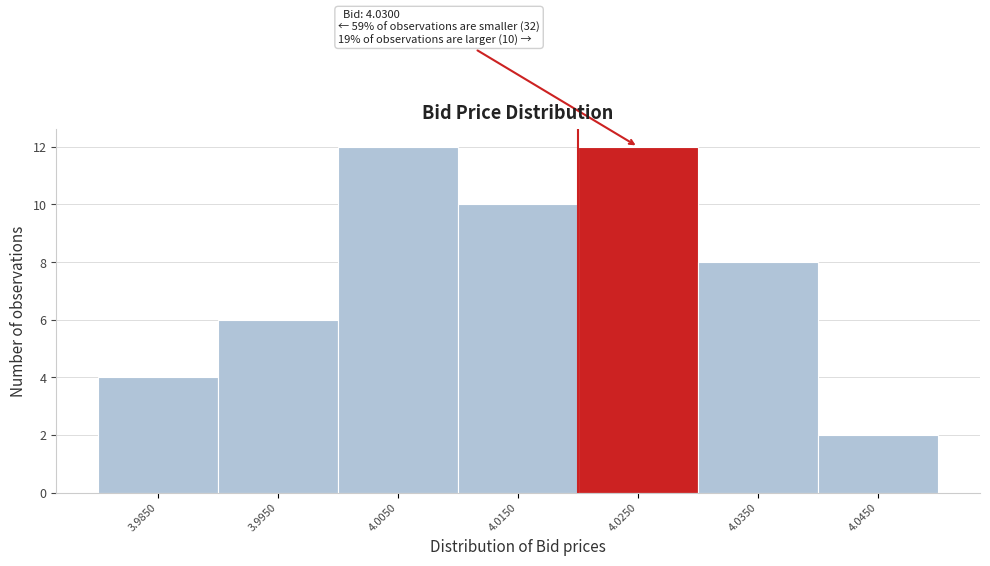

Reading left to right, list all the values displayed in this chart.

4	6	12	10	12	8	2